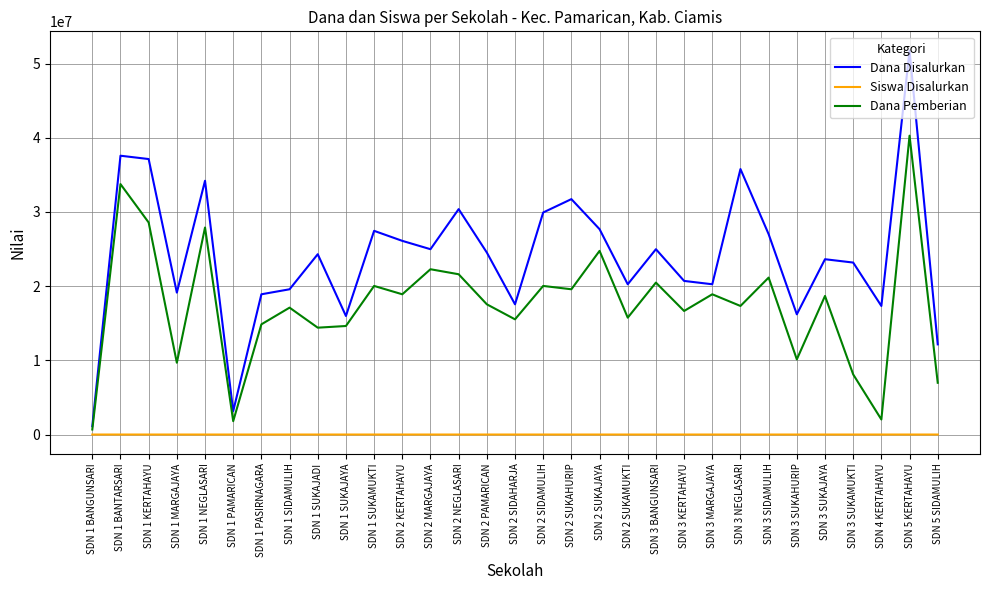

At which label does Dana Disalurkan reach its peak?

SDN 5 KERTAHAYU